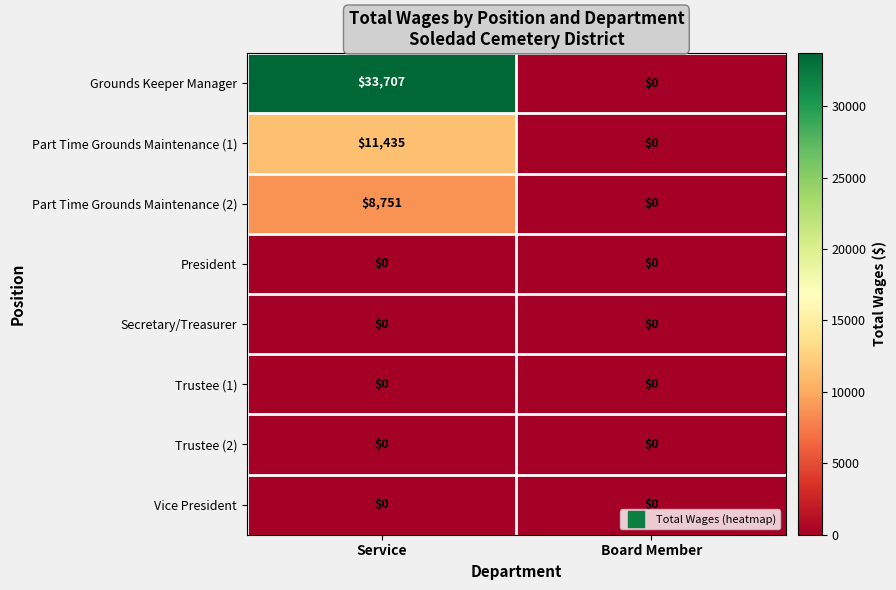

Which series has the largest range (max minus min)?

Grounds Keeper Manager